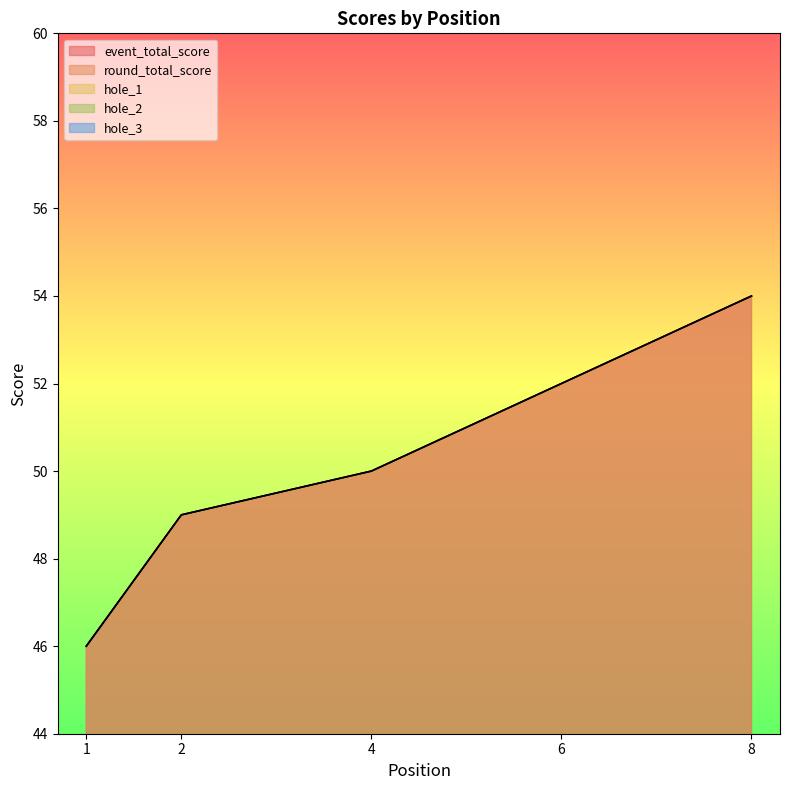

Between which two adjacent categories do hole_3 and hole_1 first intersect?

1 and 2